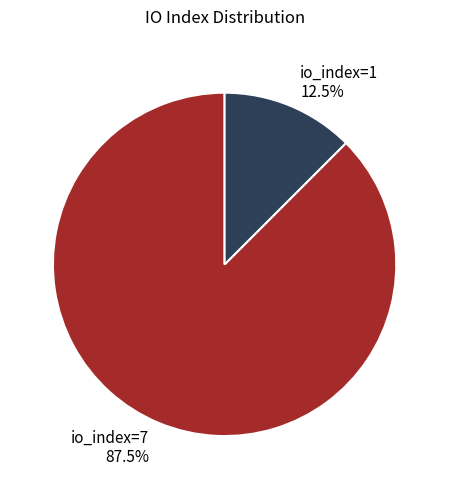

To the nearest percent, what is the average slice percentage?

50%